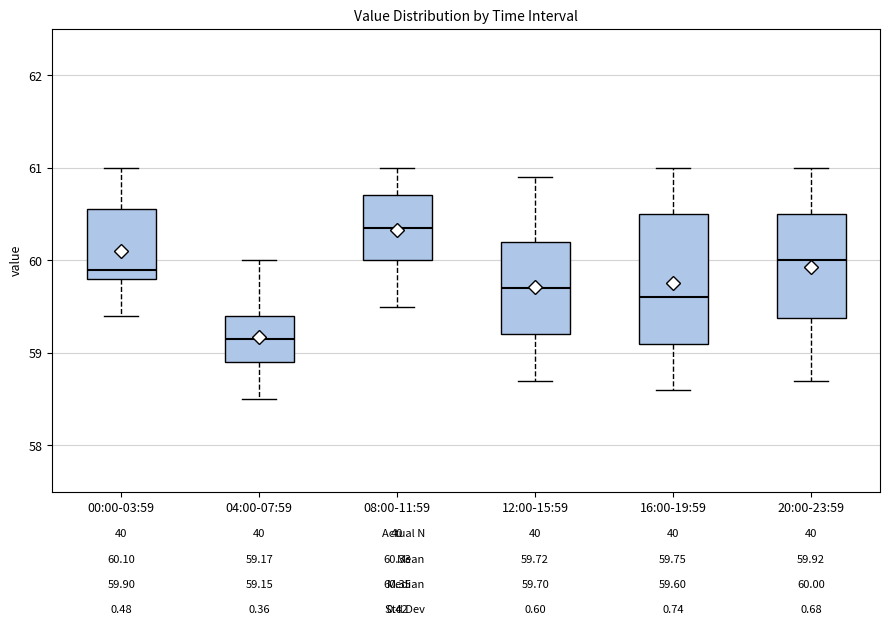

Which box has the highest median line?

08:00-11:59